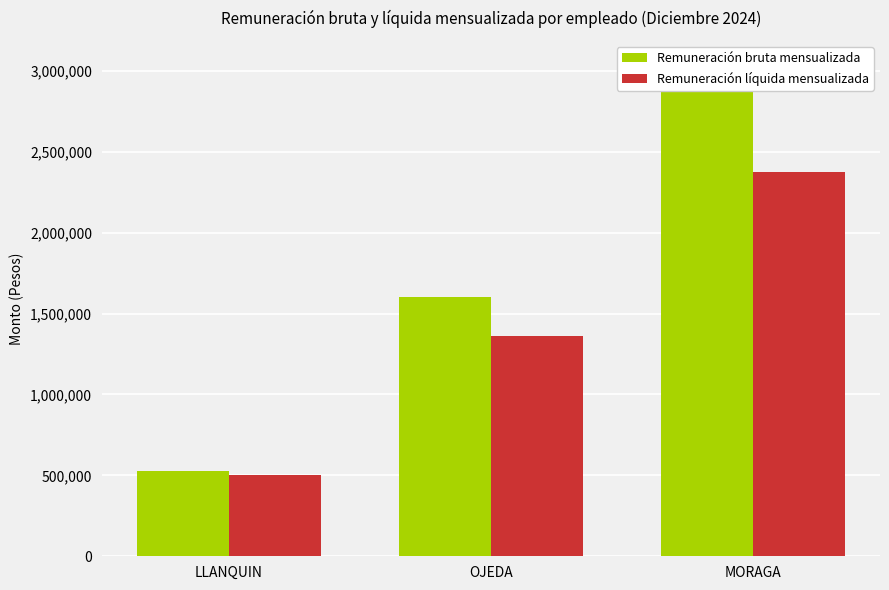

Count the number of categories in the chart.

3